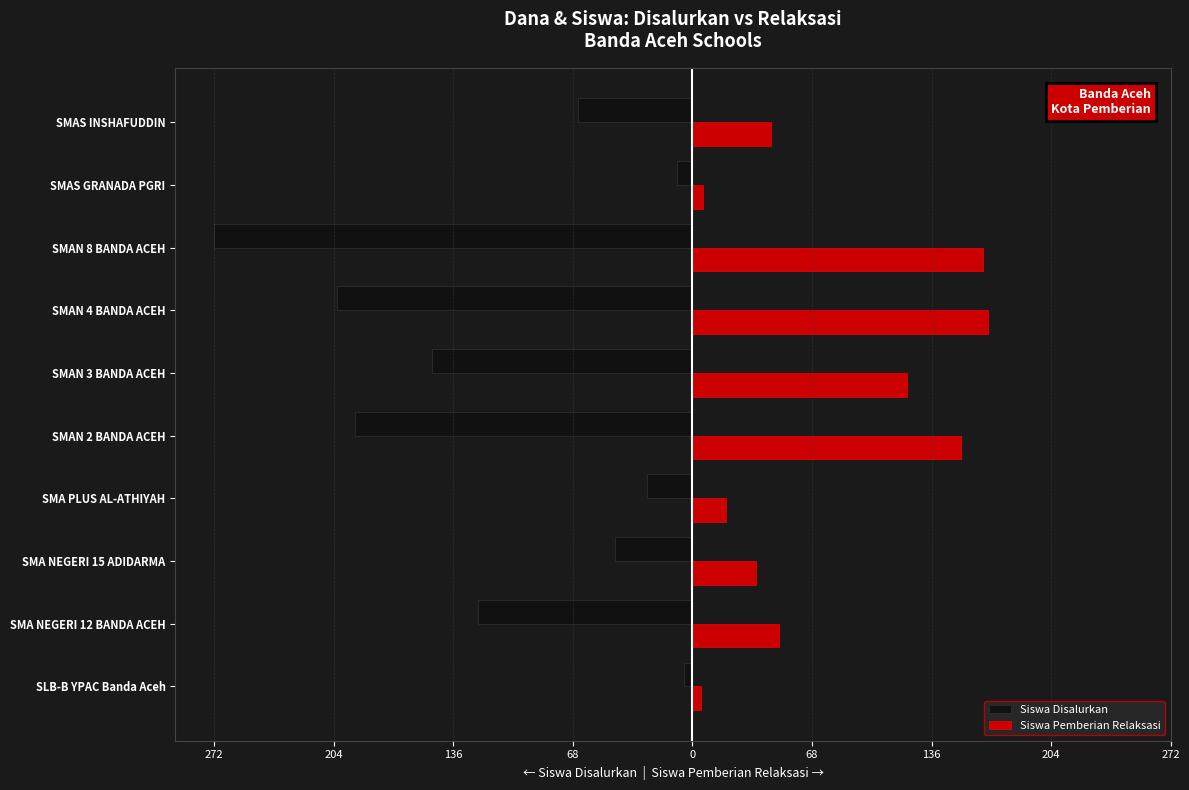

What are all the series names shown in the legend?

Siswa Disalurkan, Siswa Pemberian Relaksasi